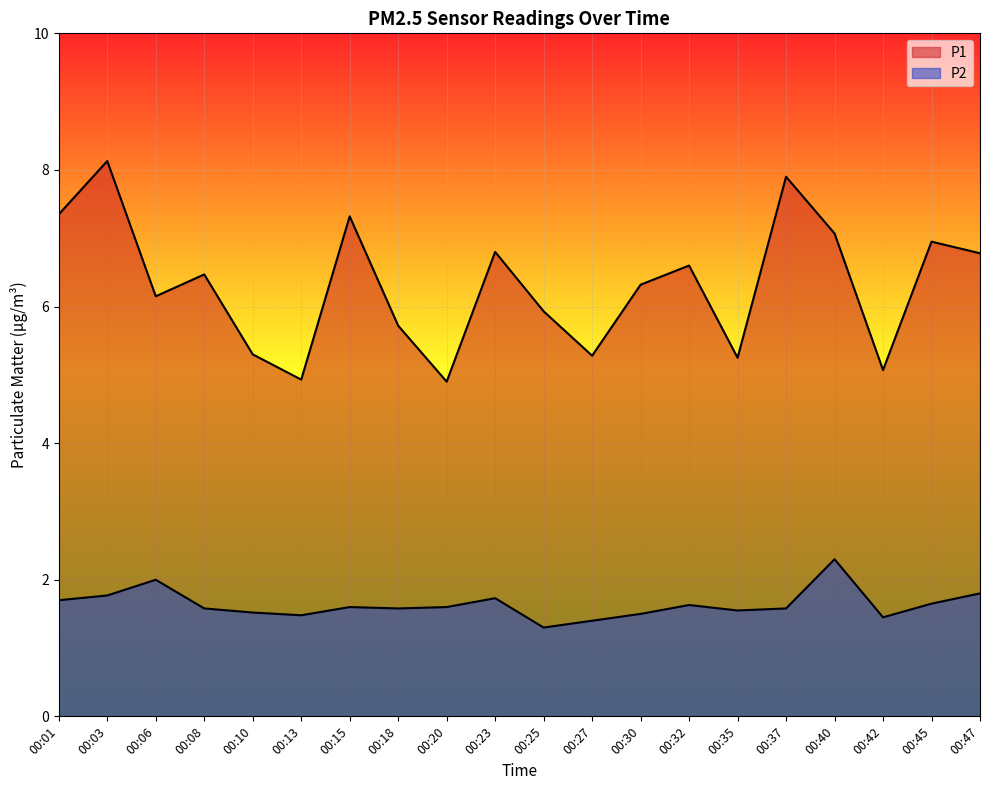

True or false: P1 and P2 intersect in this chart.

False